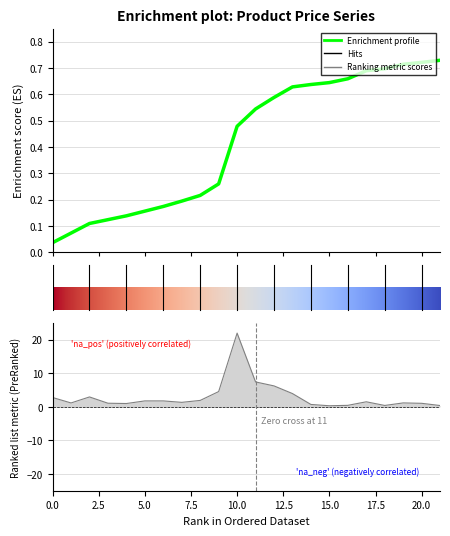

Between 3 and 2, which is larger?

3